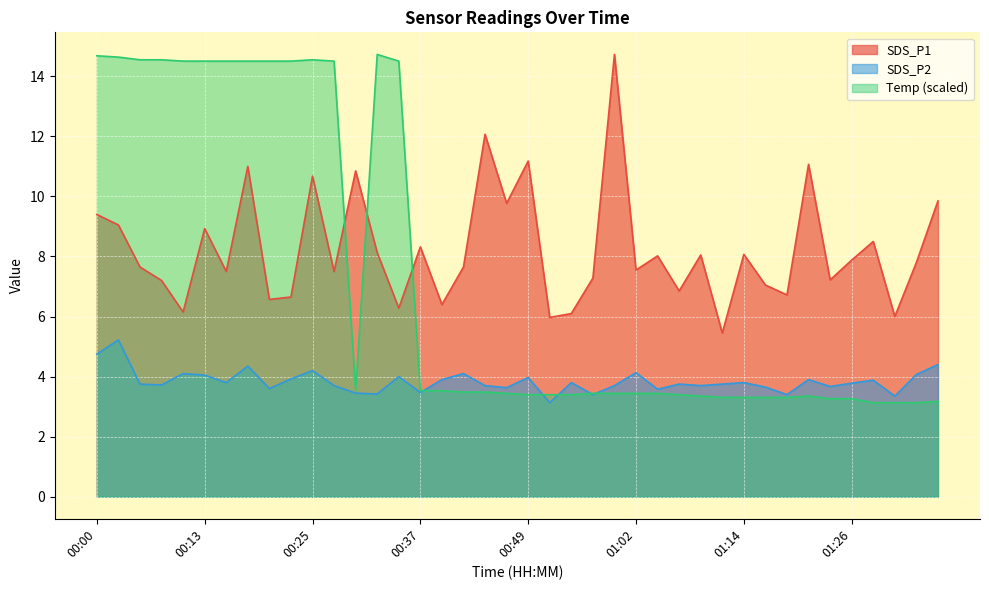

What is the total value across all series at 00:25?

29.4